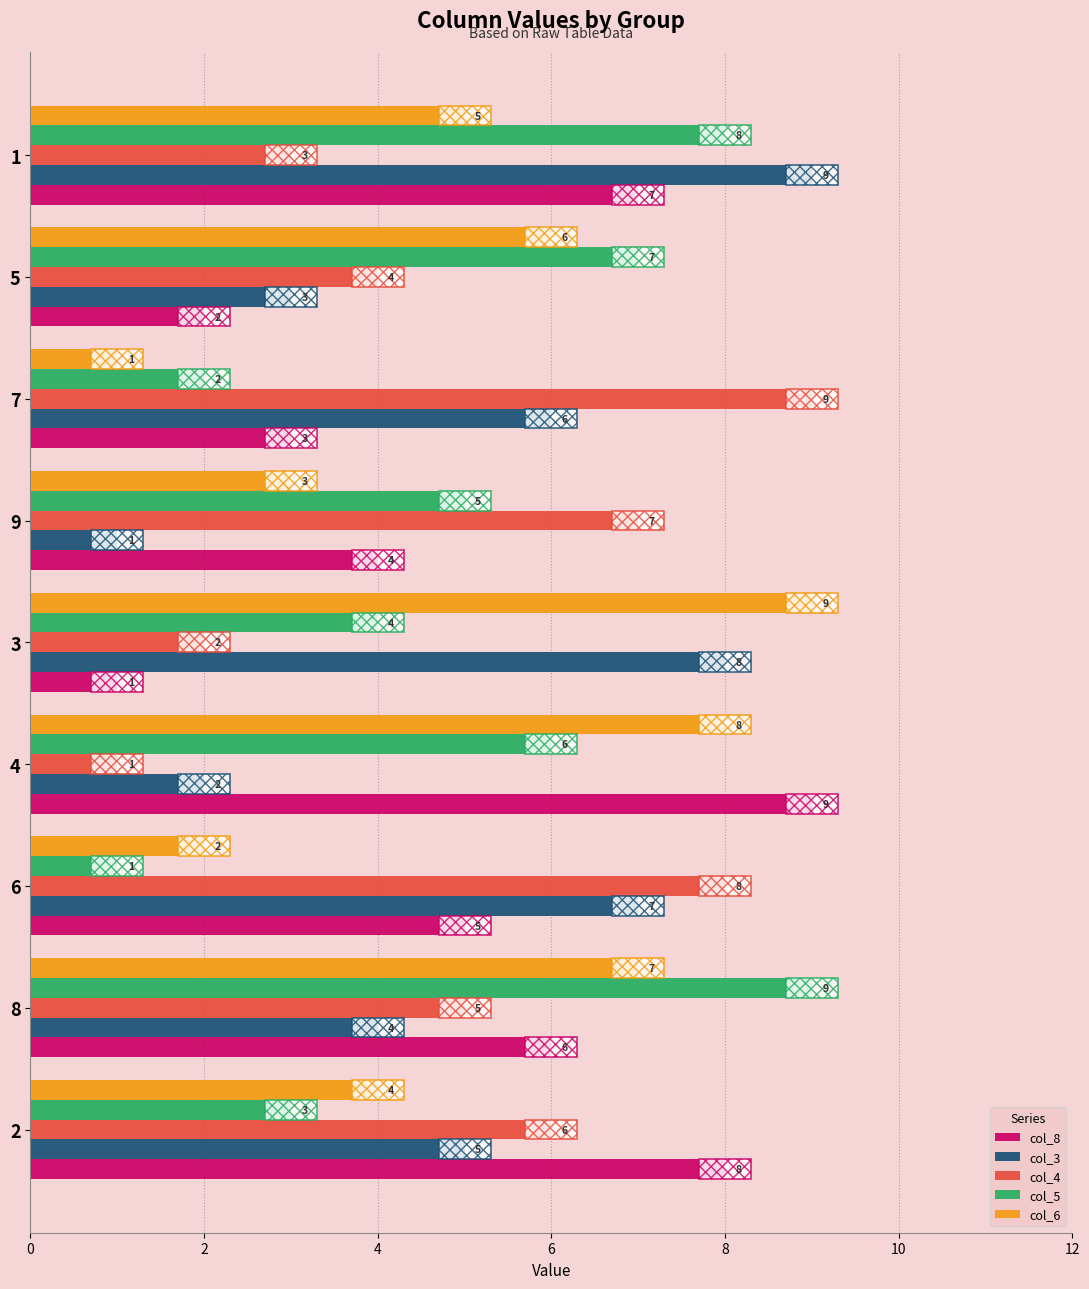

Which series has the largest range (max minus min)?

col_8